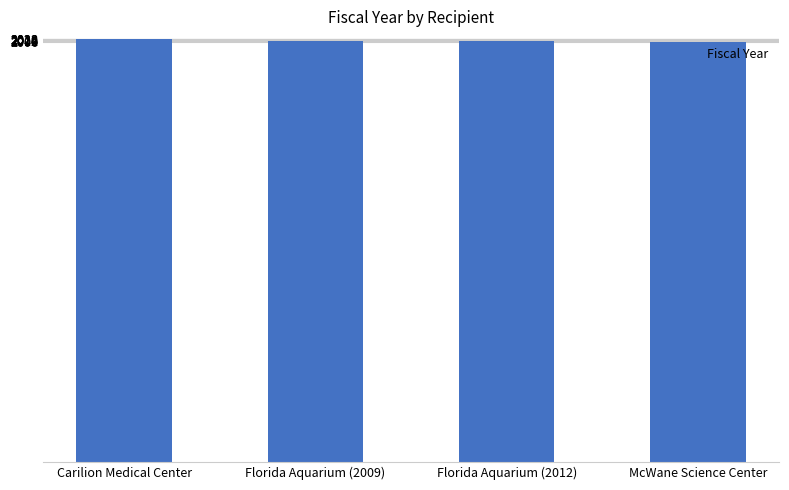

What position from the right is McWane Science Center?

1